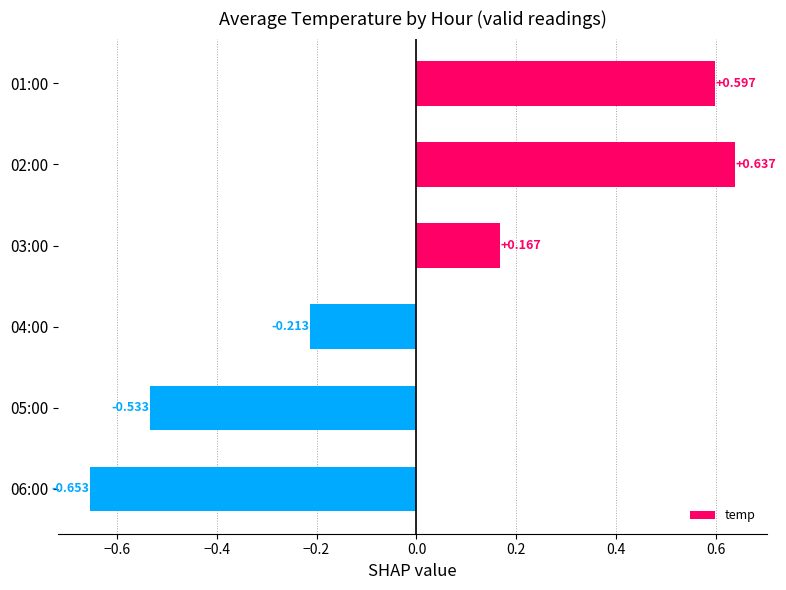

How many bars are there in total?

6